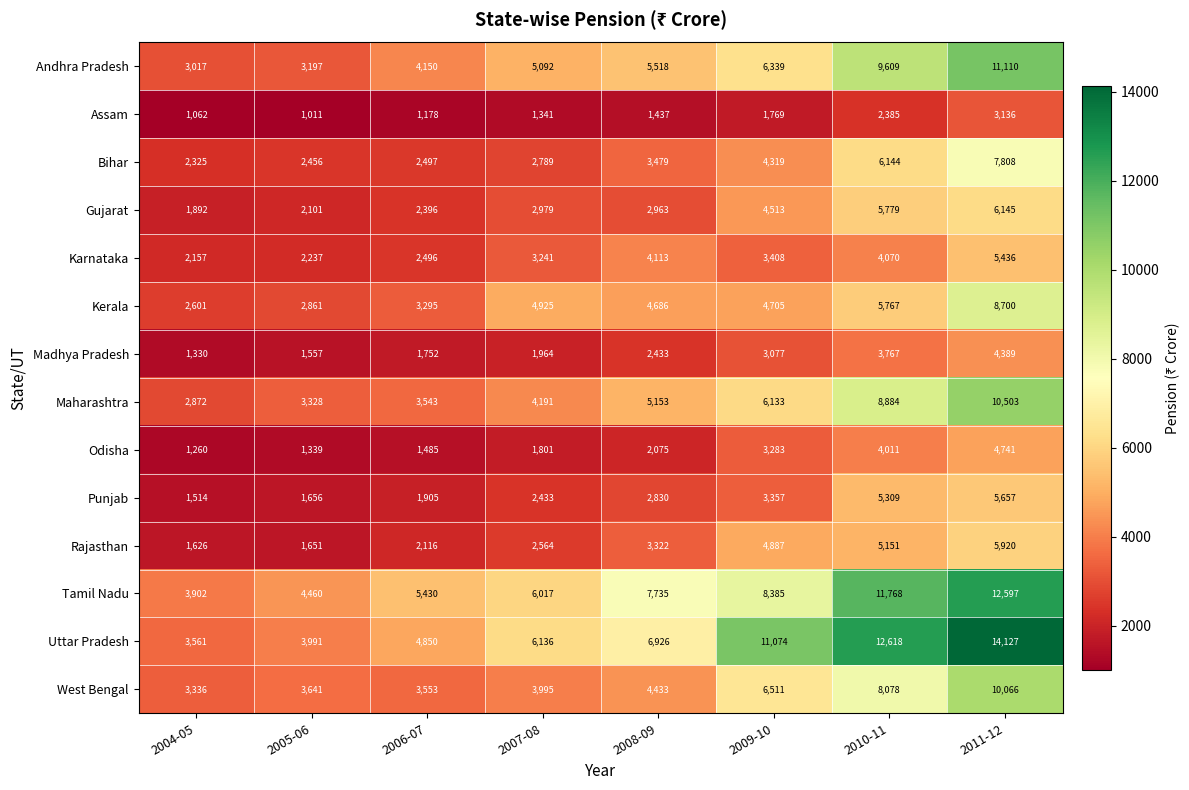

What is the total value across all series at 2008-09?

57103